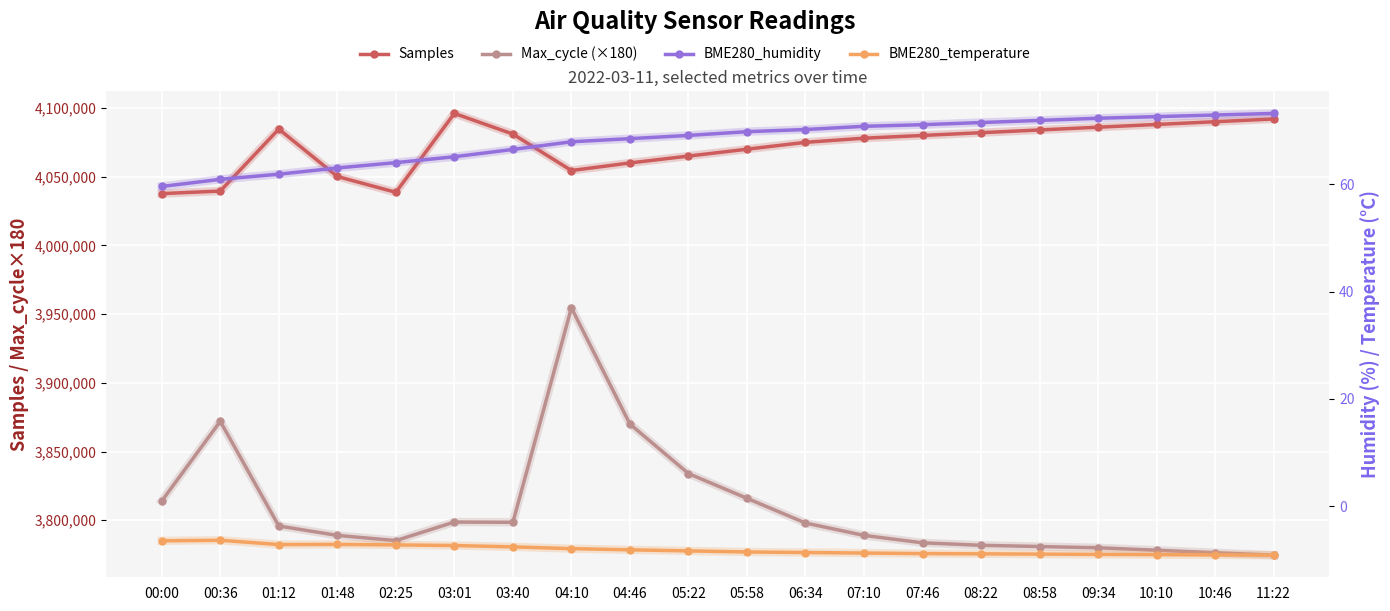

True or false: BME280_temperature and Max_cycle (×180) intersect in this chart.

False